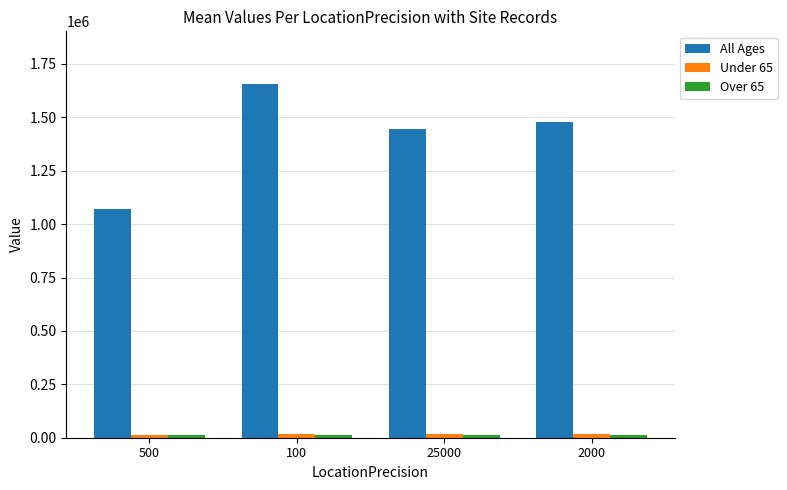

The value of All Ages at 100 is 2684429.0. True or false?

False